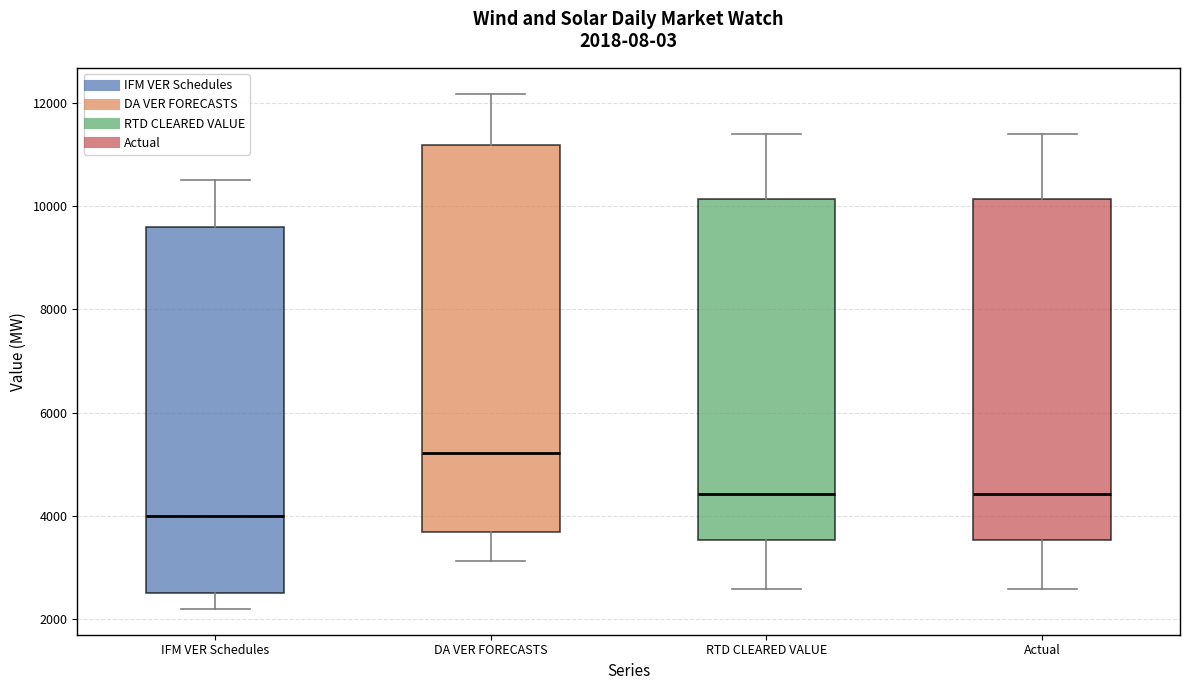

Comparing the boxes themselves (not the whiskers), which one is the tallest?

DA VER FORECASTS